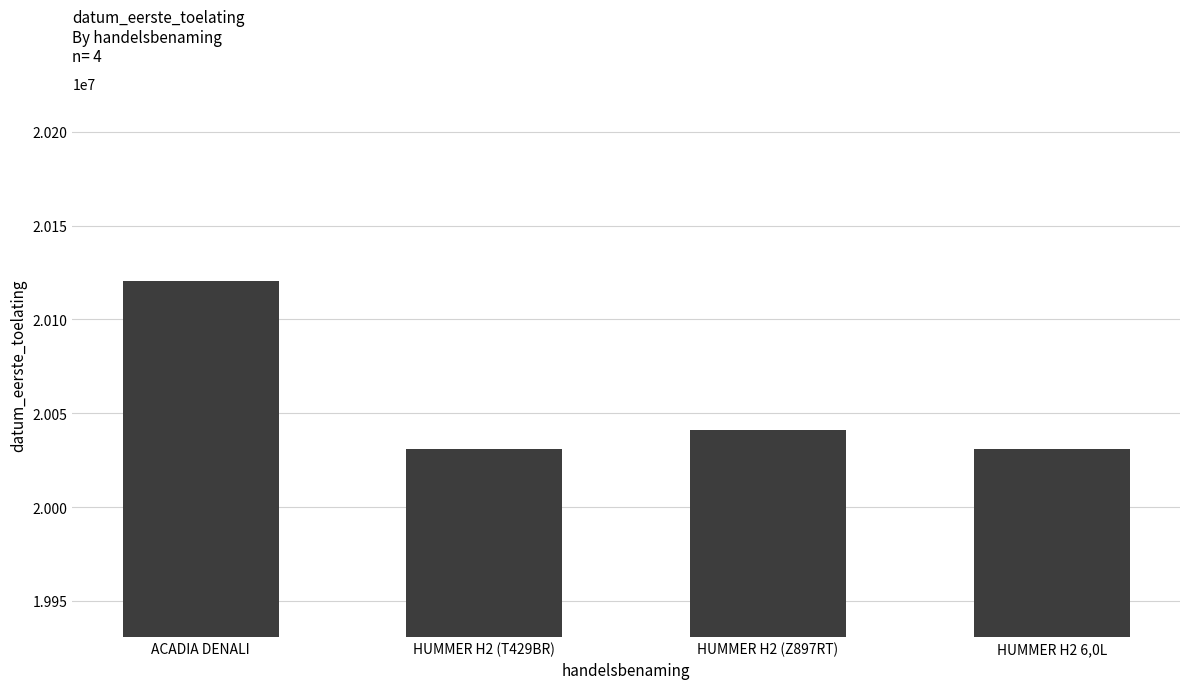

What is the sum of all values?

80222924